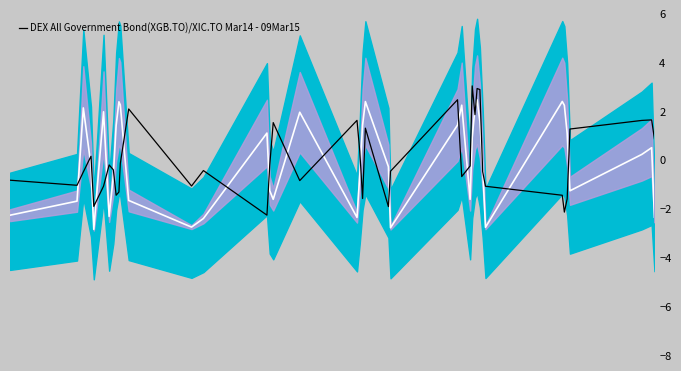

How many data points in Mid Line are less than 0?

20